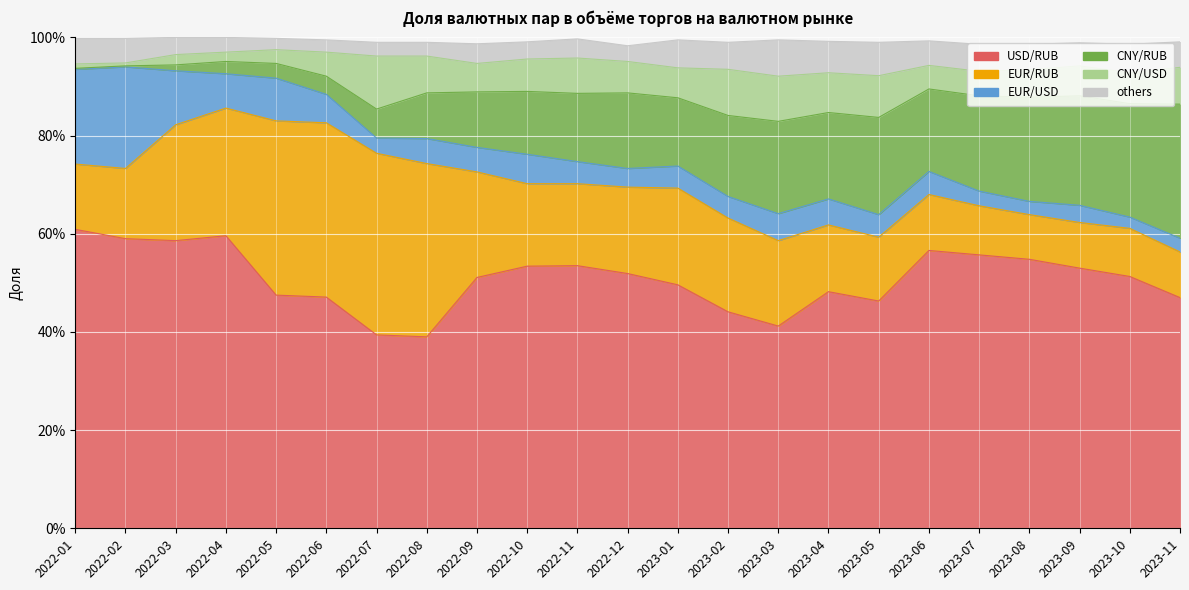

Count the number of data series in this chart.

6